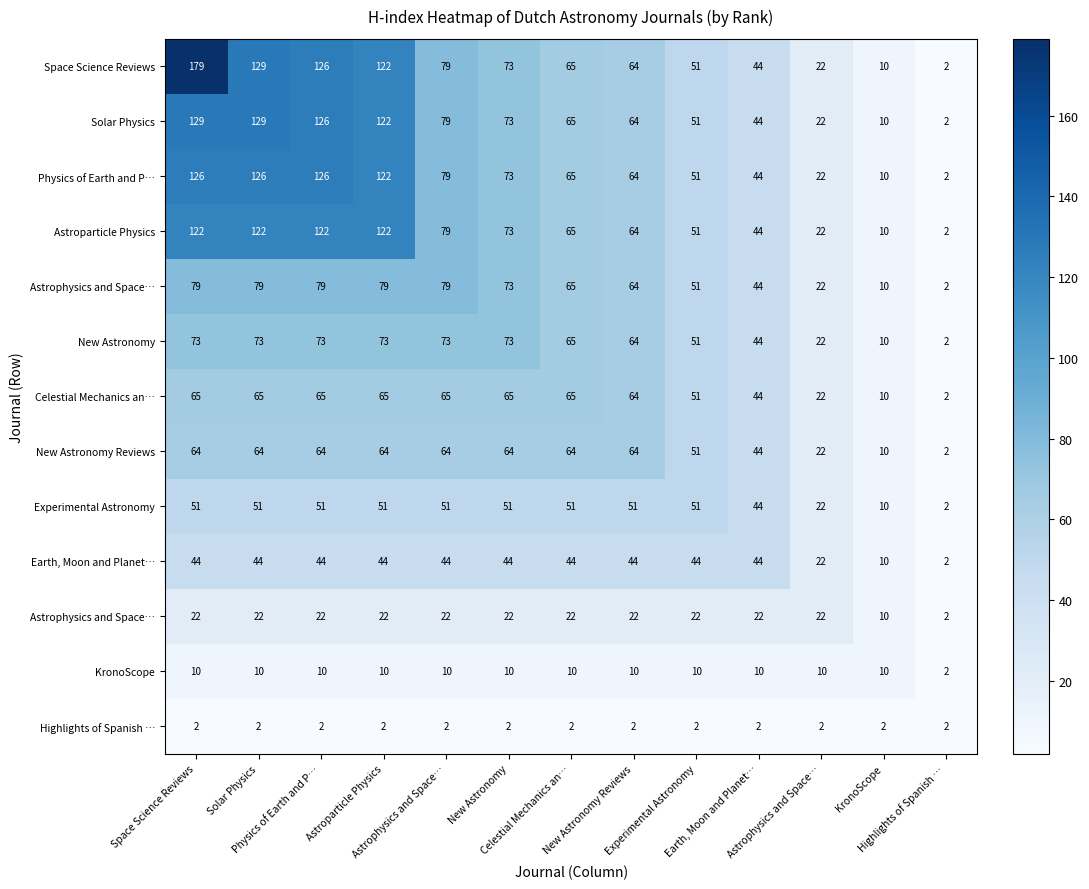

At how many categories does at least one series exceed 5?

12